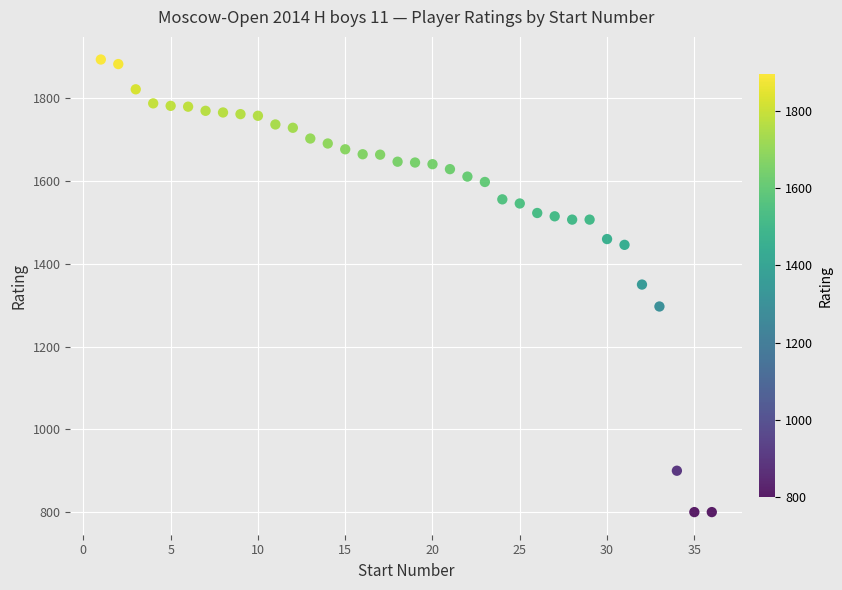

What is the range of X values (max minus min)?

35